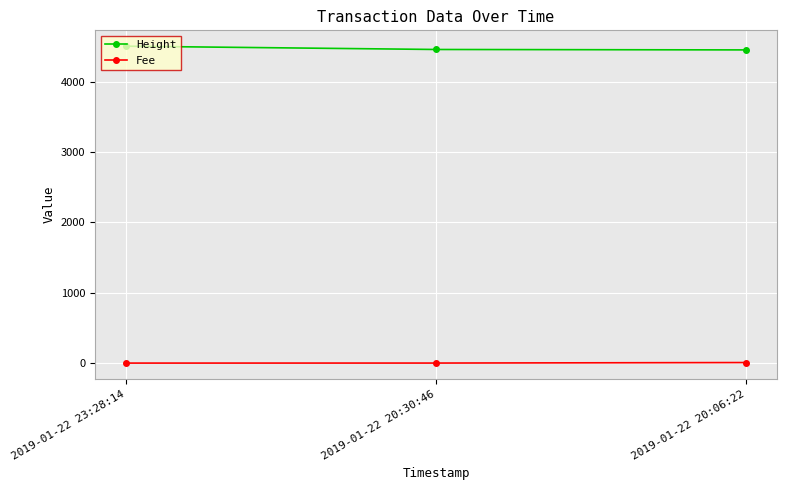

Is the value of Fee at 2019-01-22 23:28:14 greater than the value of Height at 2019-01-22 20:06:22?

No